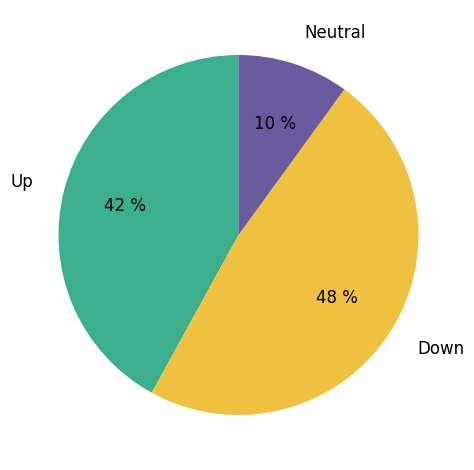

Count the number of slices in the pie.

3